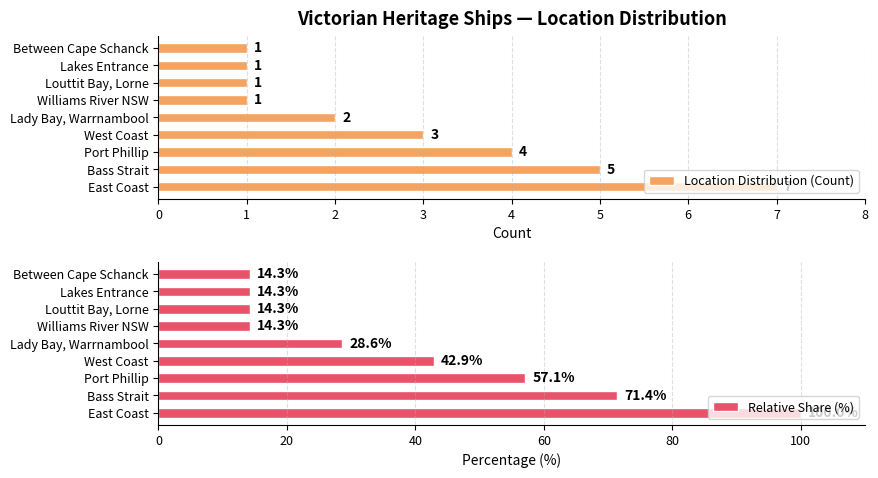

At which label is Location Distribution (Count) closest to 4?

Port Phillip